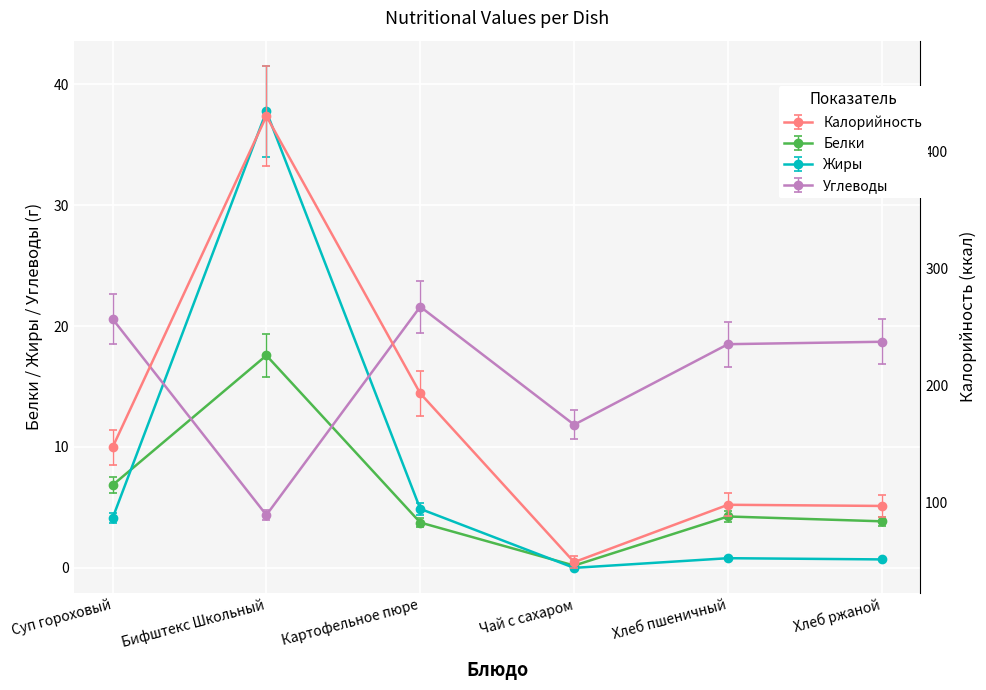

How many lines are shown in the chart?

4